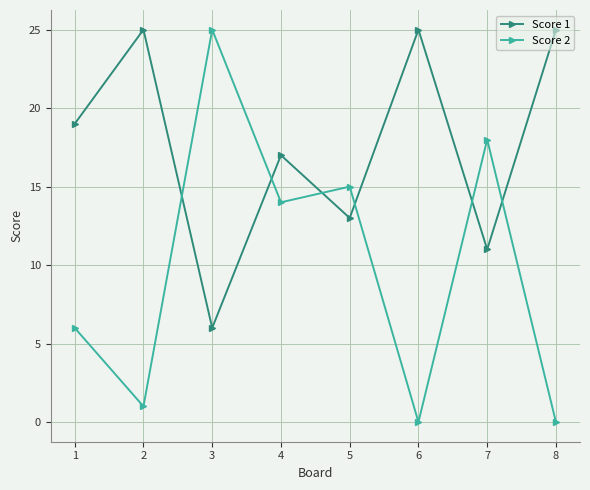

The Score 2 series shows 15 at 5. True or false?

True